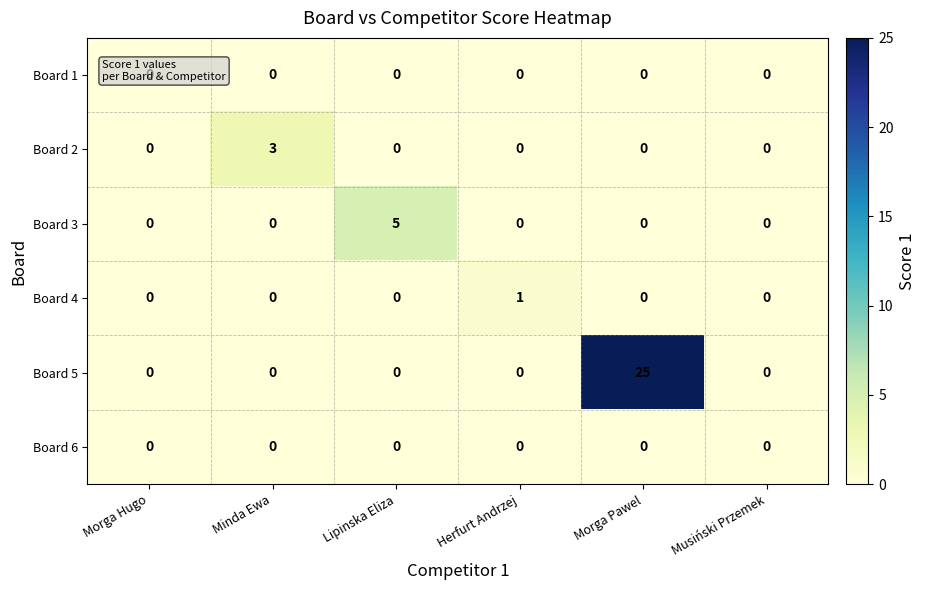

The Board 6 series shows 0 at Morga Hugo. True or false?

True